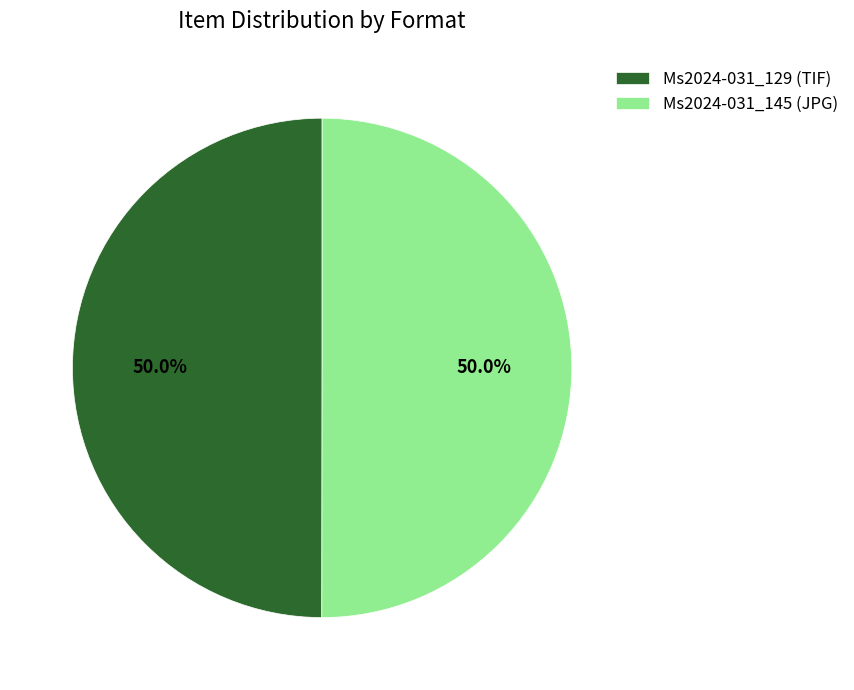

To the nearest percent, what is the combined percentage of Ms2024-031_129 (TIF) and Ms2024-031_145 (JPG)?

100%